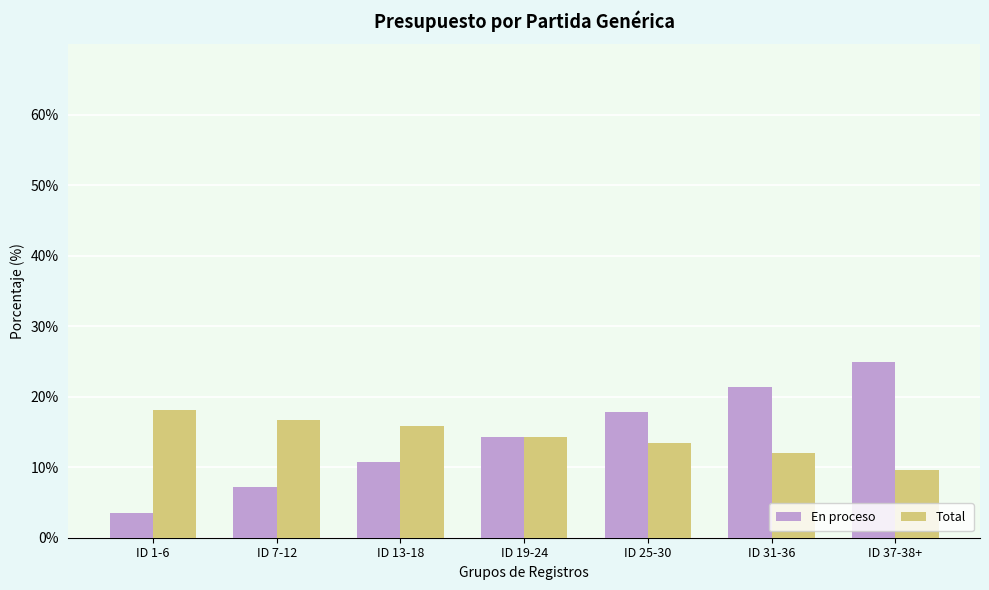

Is the value of En proceso at ID 13-18 greater than the value of Total at ID 7-12?

No